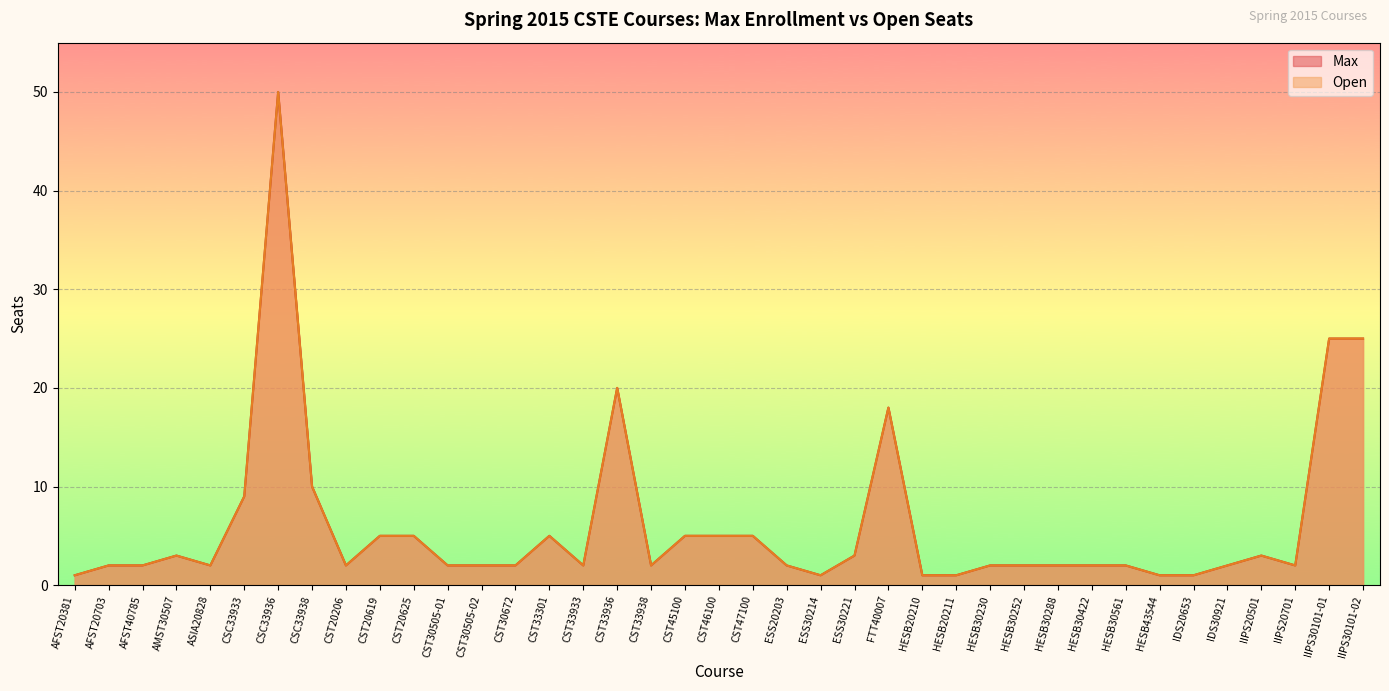

What is the approximate value of Open at FTT40007?

18